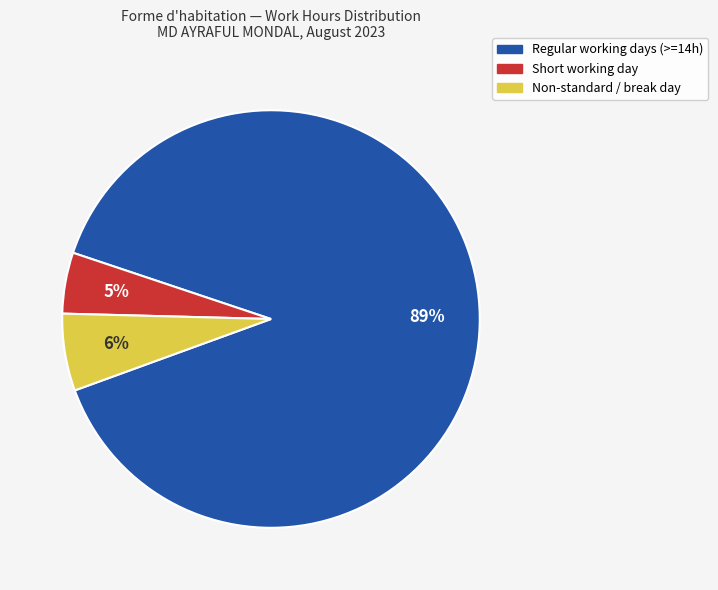

To the nearest percent, what is the average slice percentage?

33%